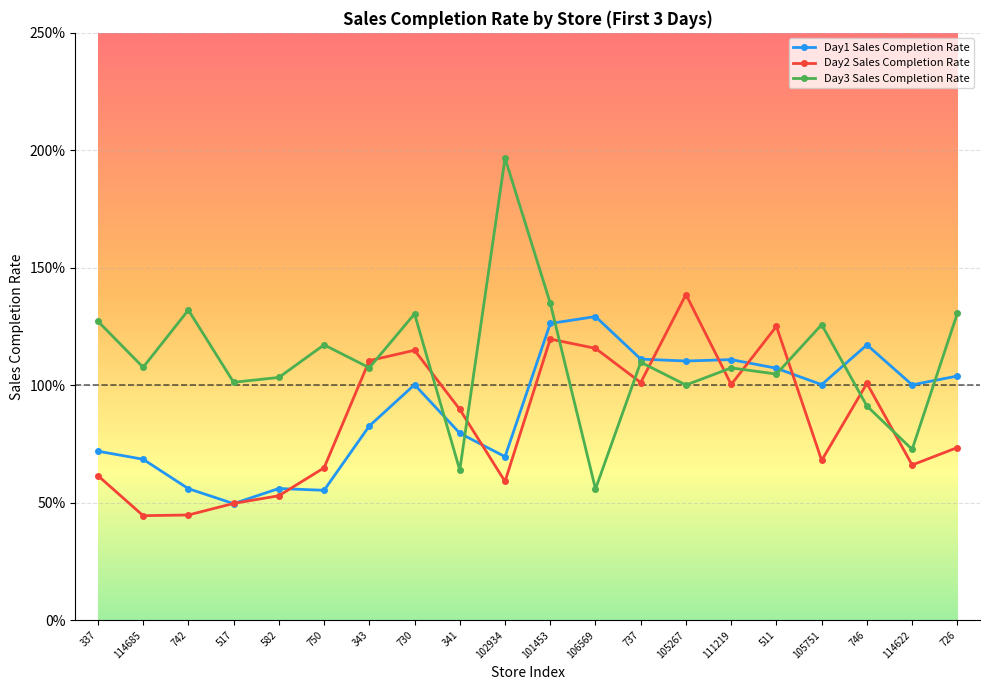

Is this an area chart (filled region under the line)?

No